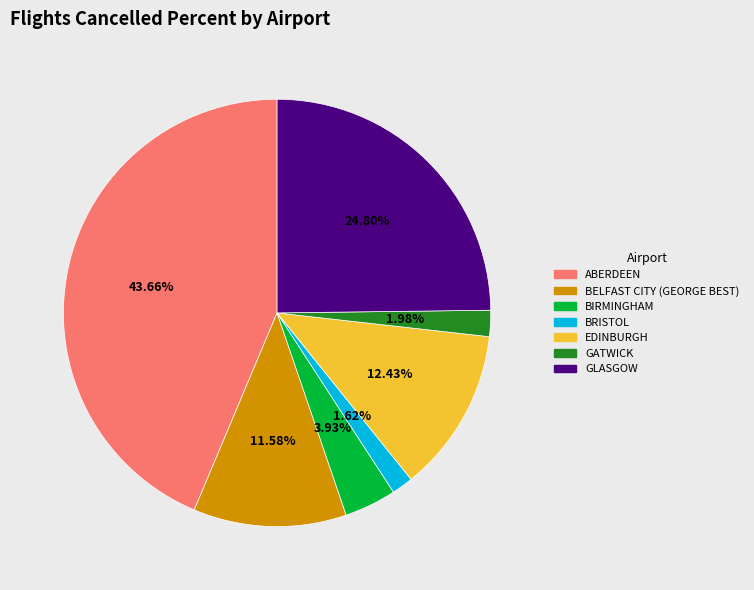

Is there any slice that represents more than half of the pie?

No